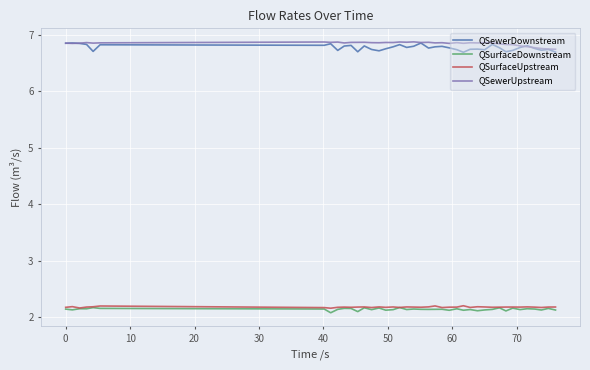

Which series has the largest total across all categories?

QSewerUpstream